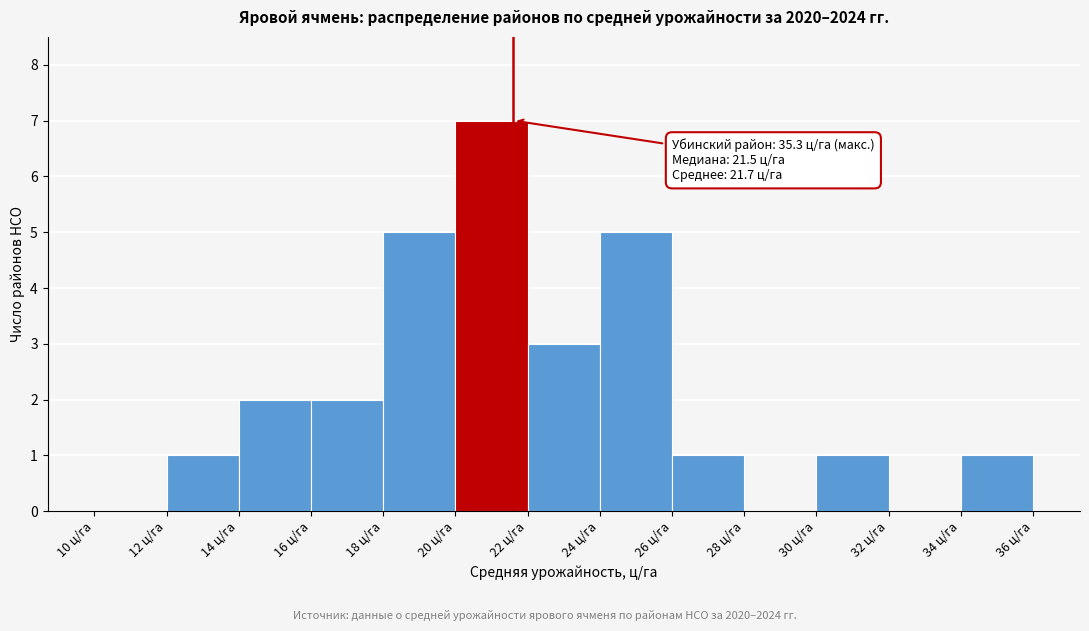

Which range on the x-axis has the tallest bar?

20 to 22